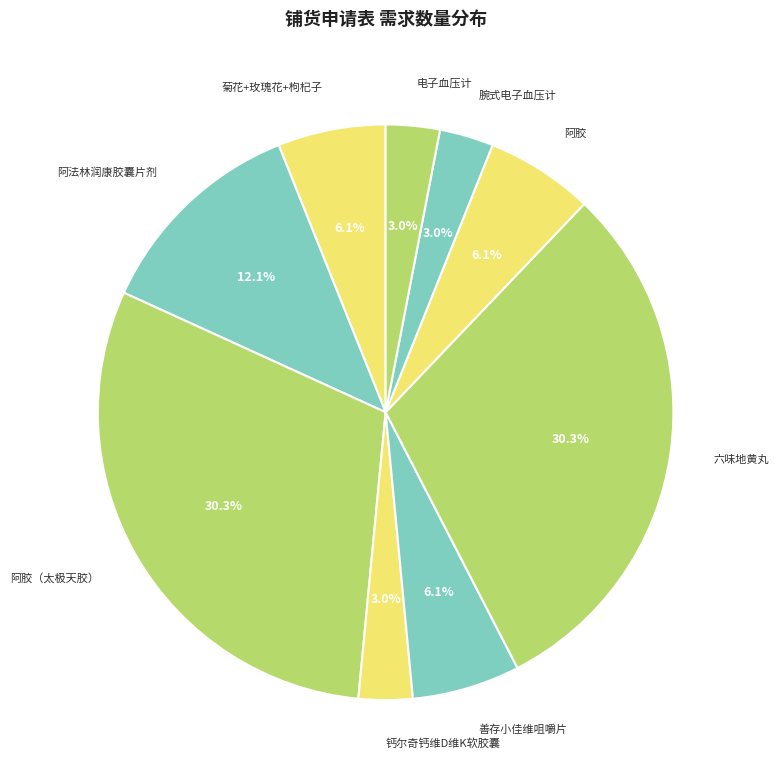

Between 阿胶 and 腕式电子血压计, which is larger?

阿胶